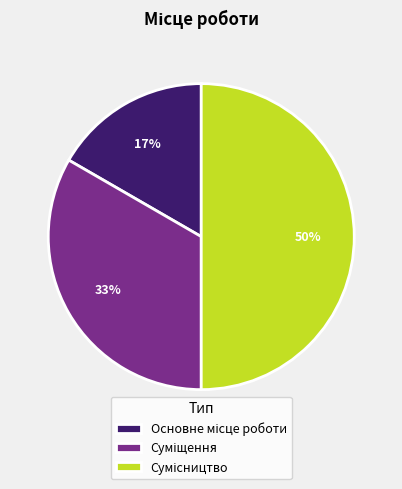

How many slices are in this pie chart?

3